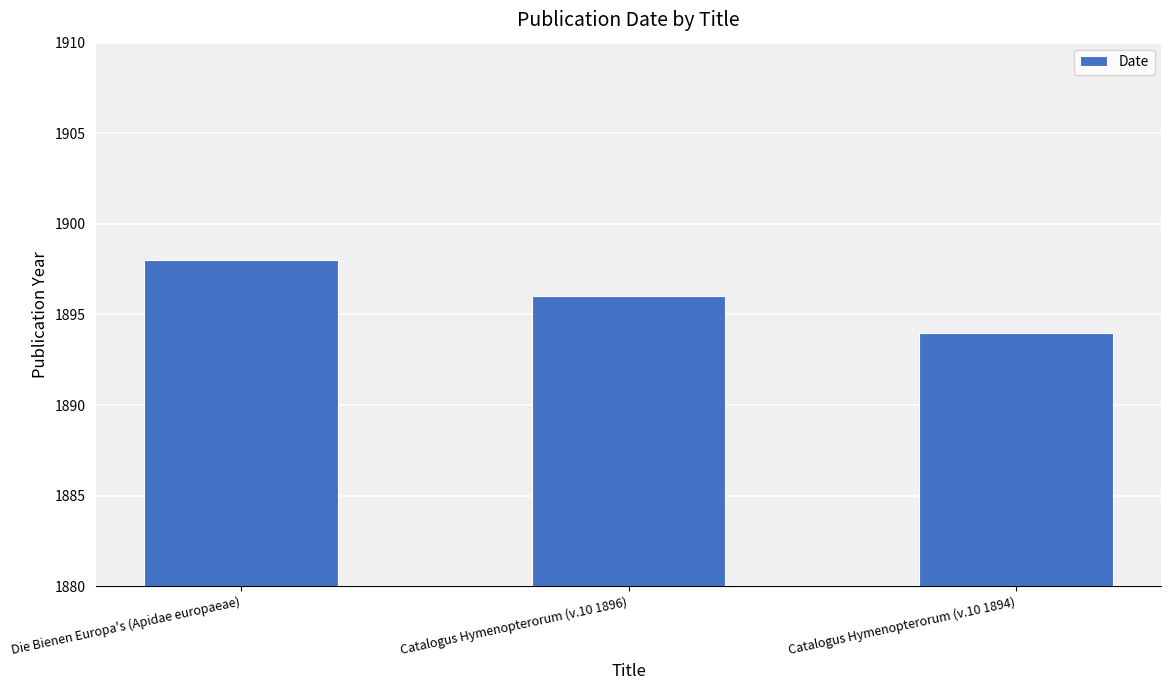

Rank the categories by value from highest to lowest.

Die Bienen Europa's (Apidae europaeae), Catalogus Hymenopterorum (v.10 1896), Catalogus Hymenopterorum (v.10 1894)